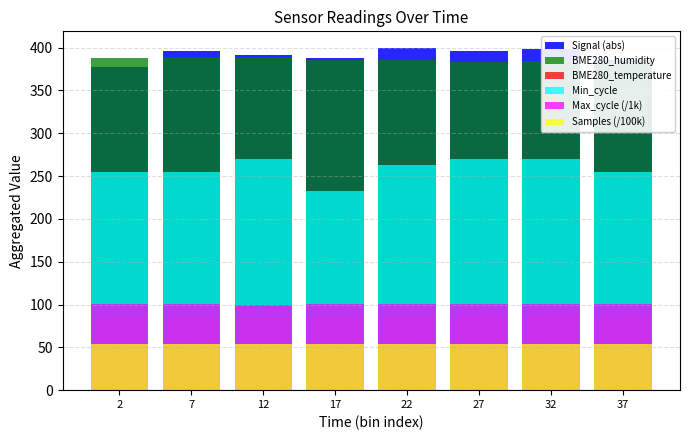

Which has a higher value, 27 or 37?

27